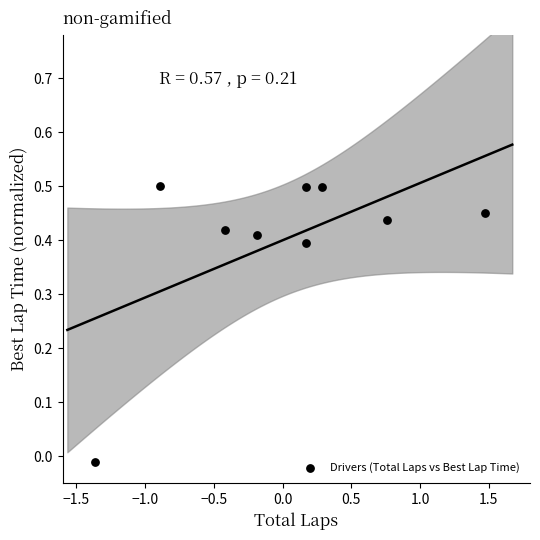

What is the range of X values (max minus min)?

2.8